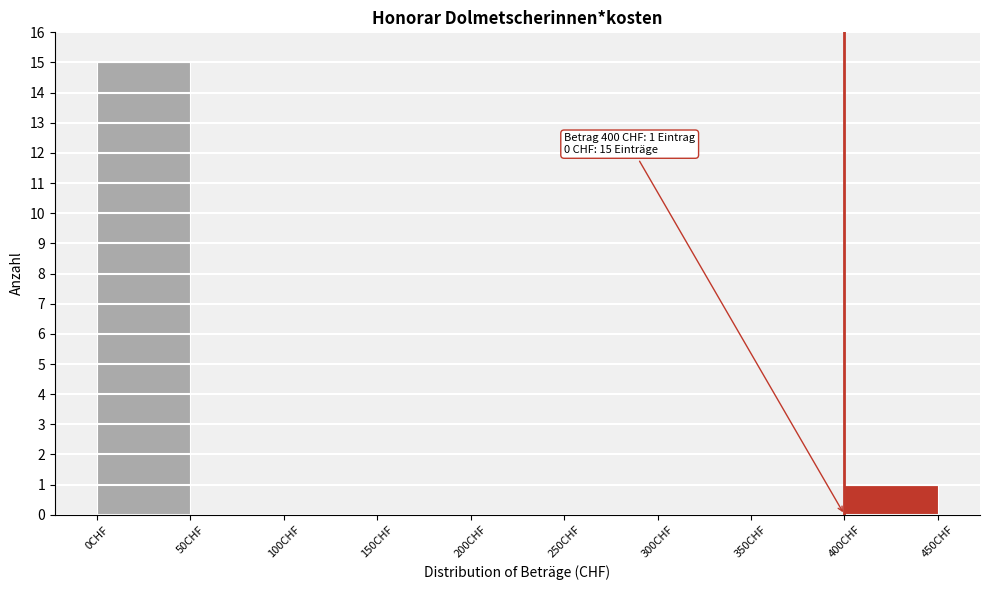

Which range on the x-axis has the tallest bar?

0 to 50